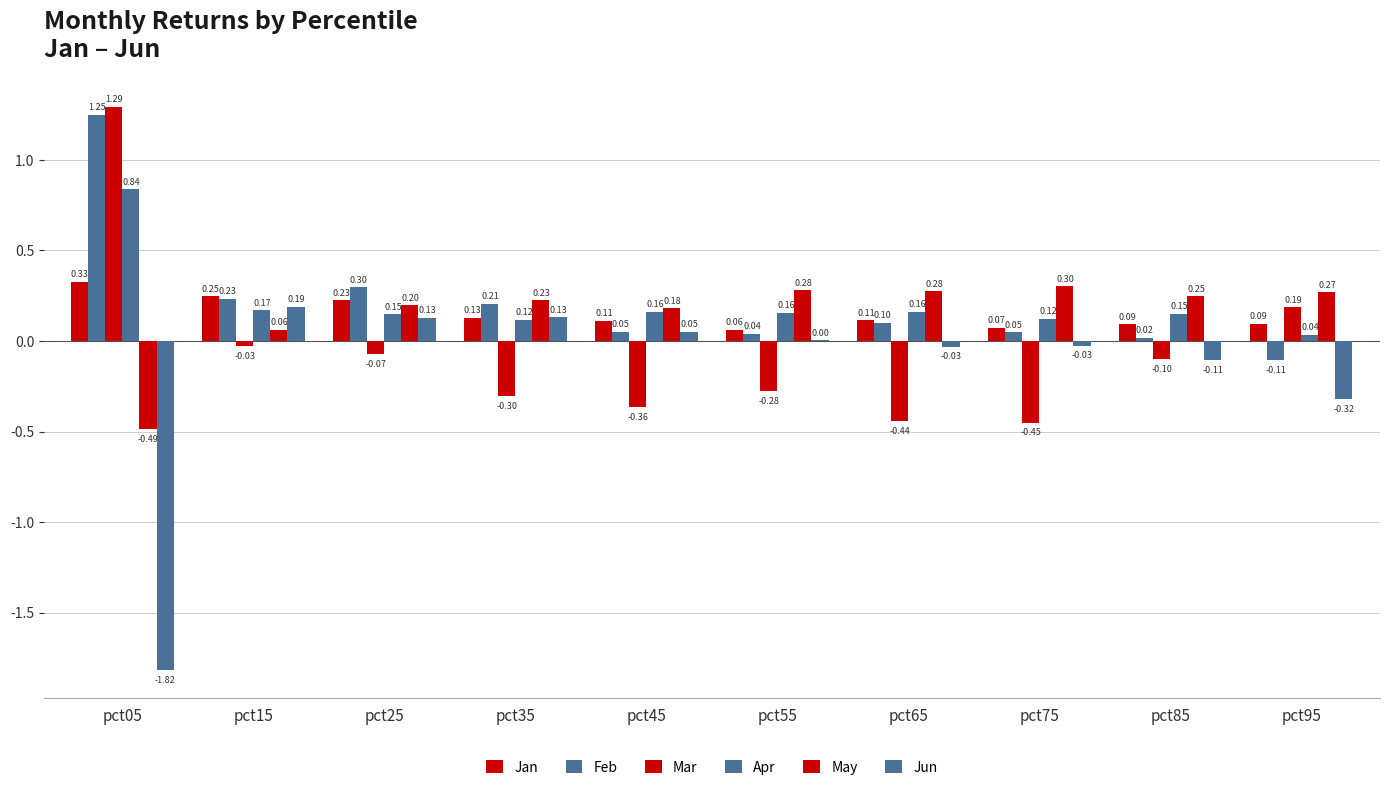

What is the difference between the highest and lowest values at pct85?

0.4